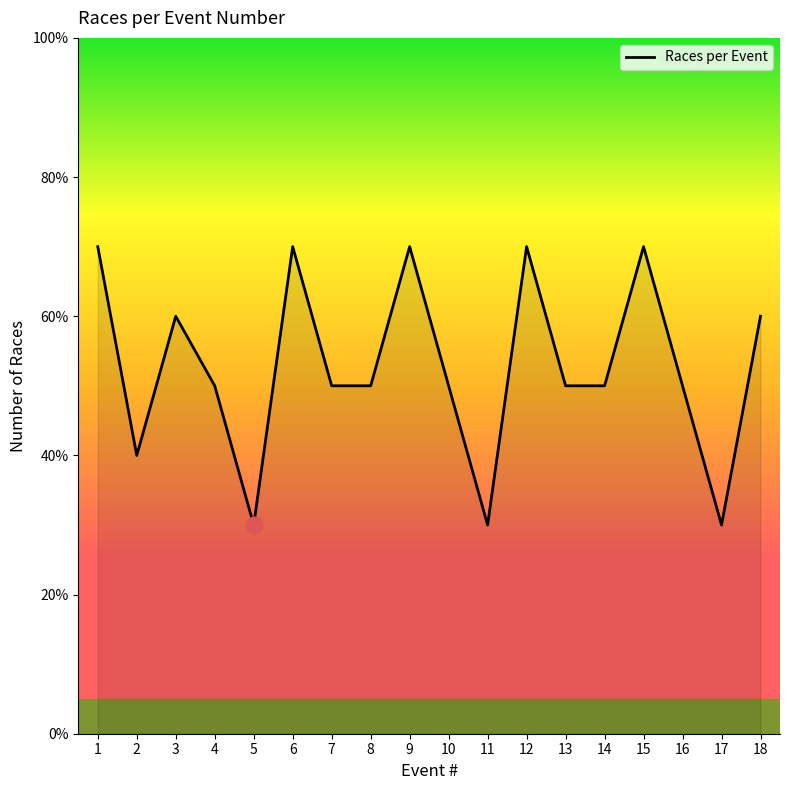

Does the chart have visible grid lines?

No